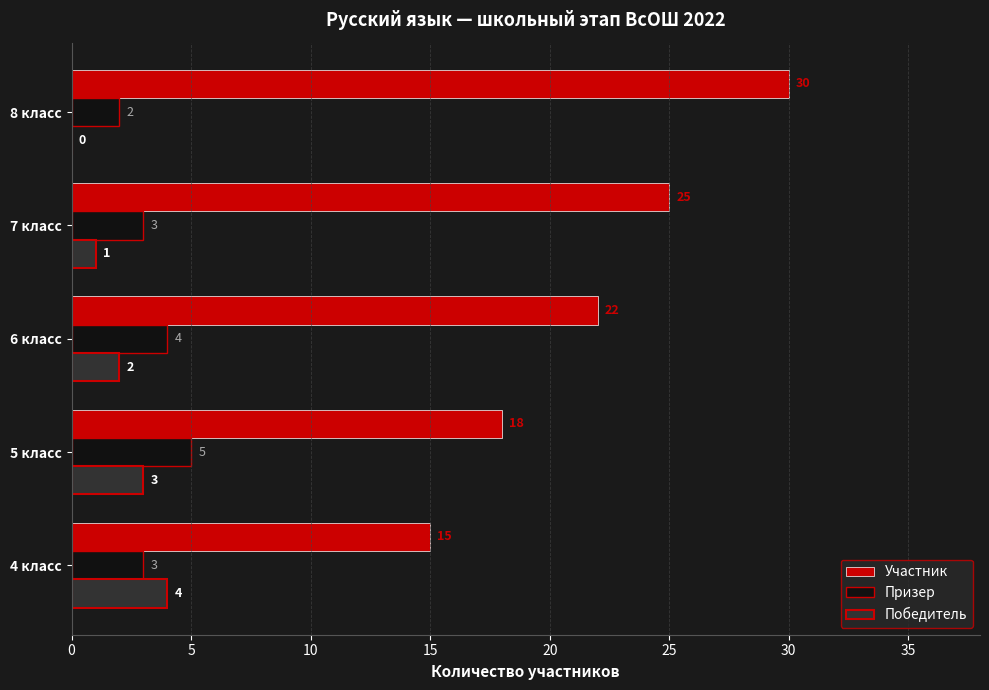

What is the sum of all Участник values?

110